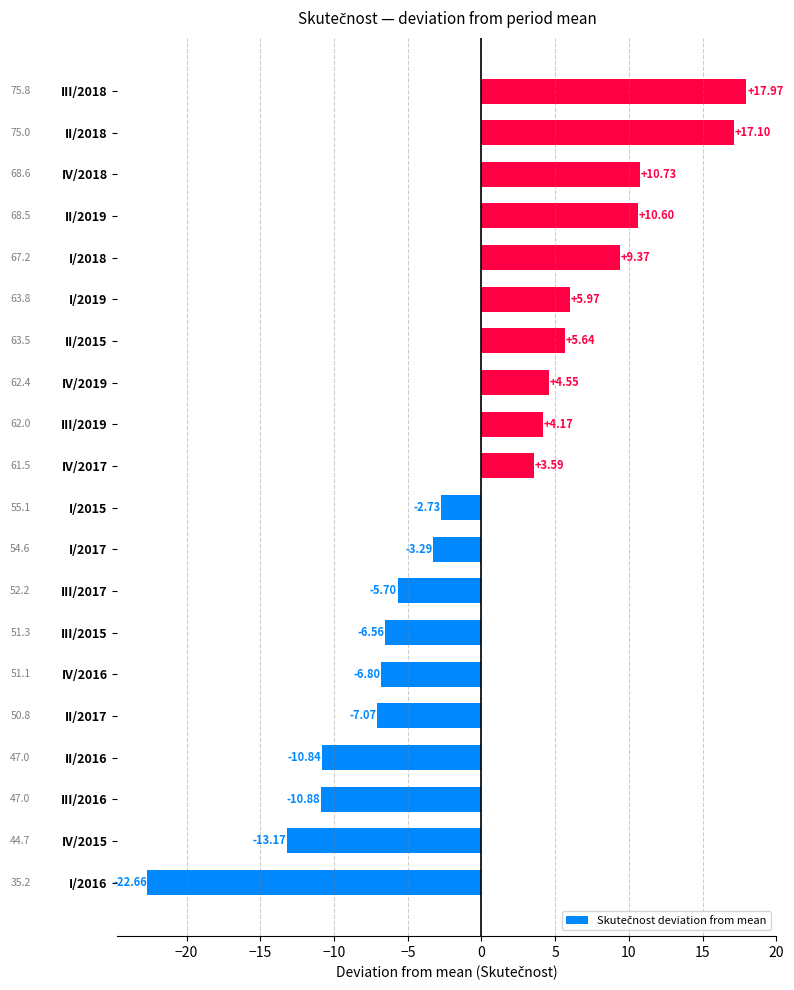

What is the ratio of the value at IV/2019 to the value at IV/2017?

1.3